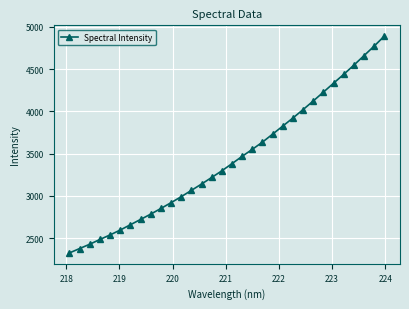

What is the minimum value shown in the chart?

2325.3